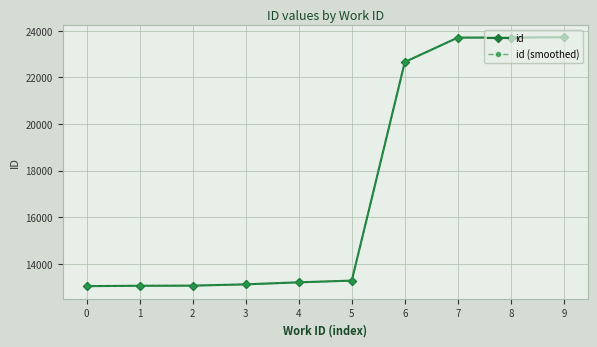

What is the difference between the maximum and second lowest values in the id series?

10661.0